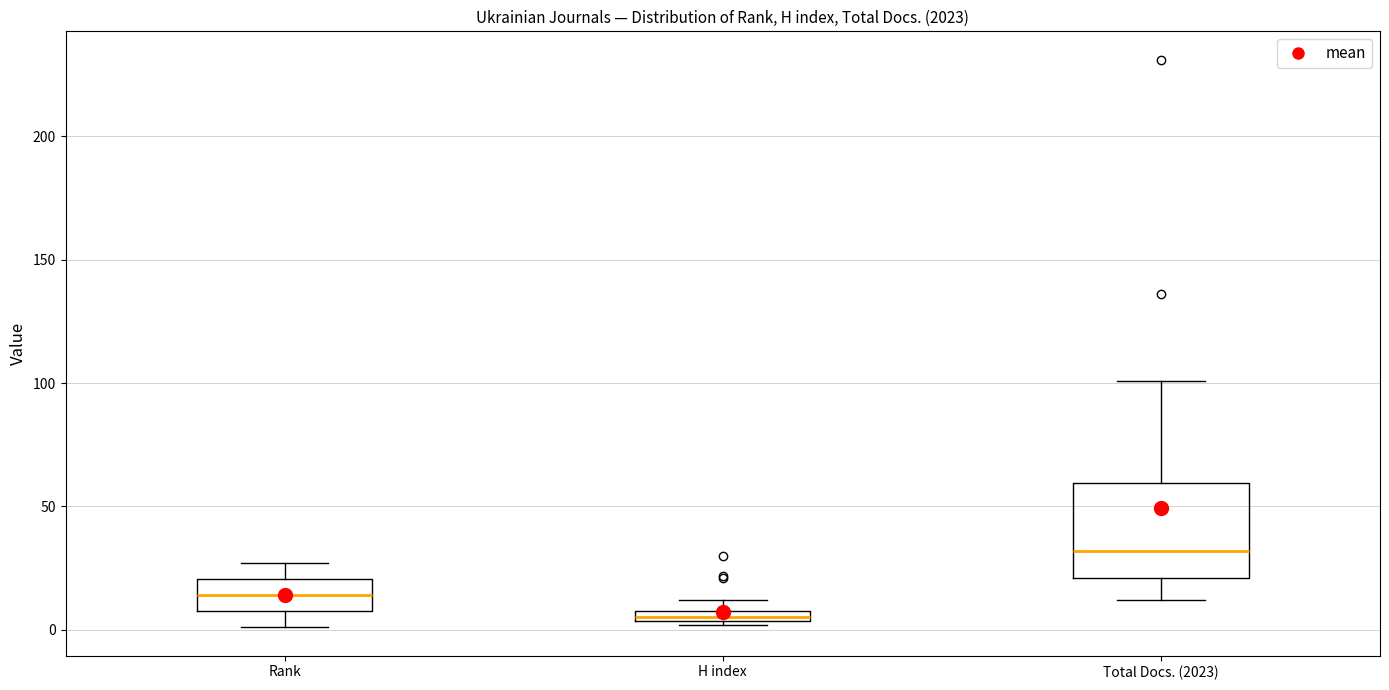

Where is the upper edge of the box for Total Docs. (2023) on the y-axis? The values are not printed on the chart, so give them approximately, as read against the axis.

60